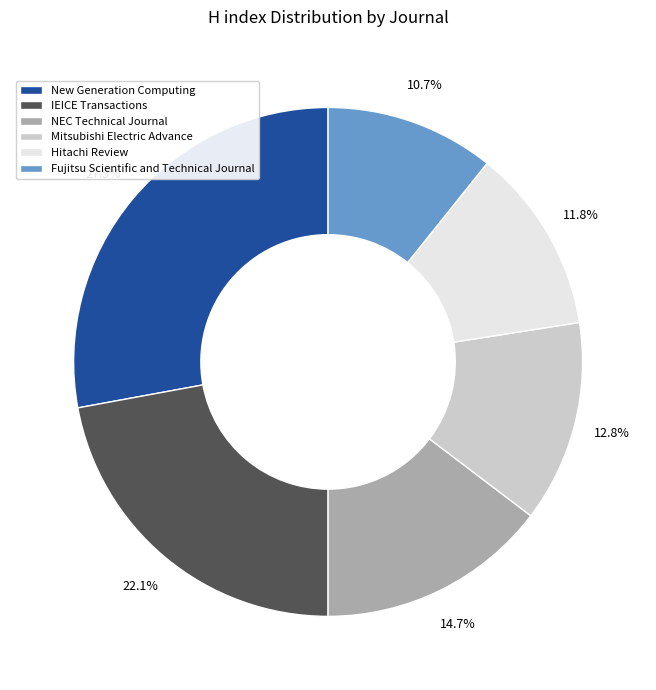

Count the number of slices in the pie.

6